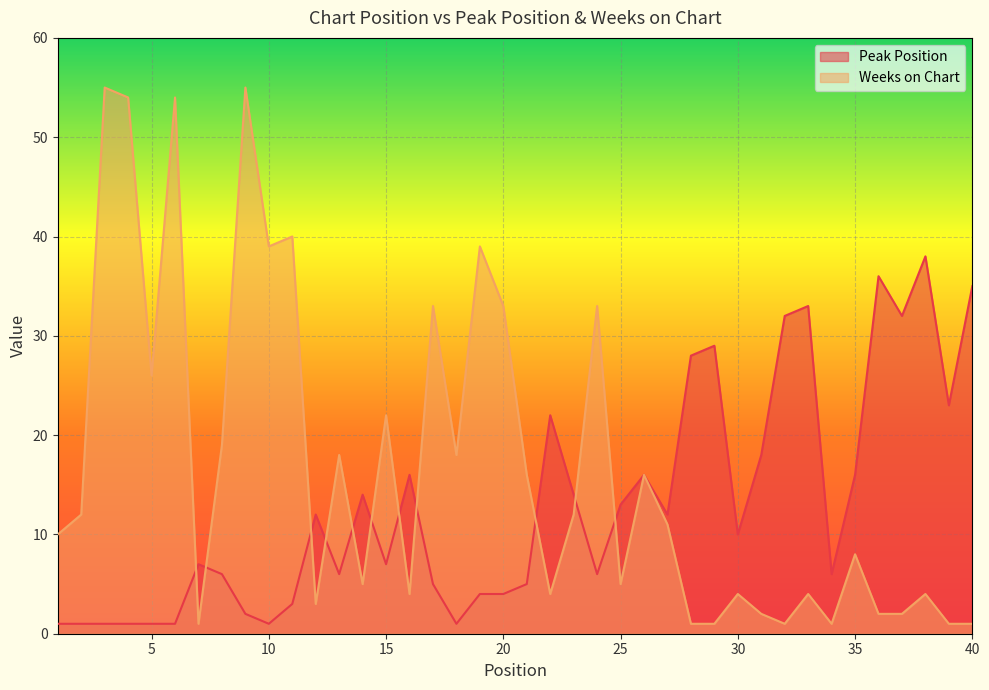

What is the sum of all Weeks on Chart values?

669